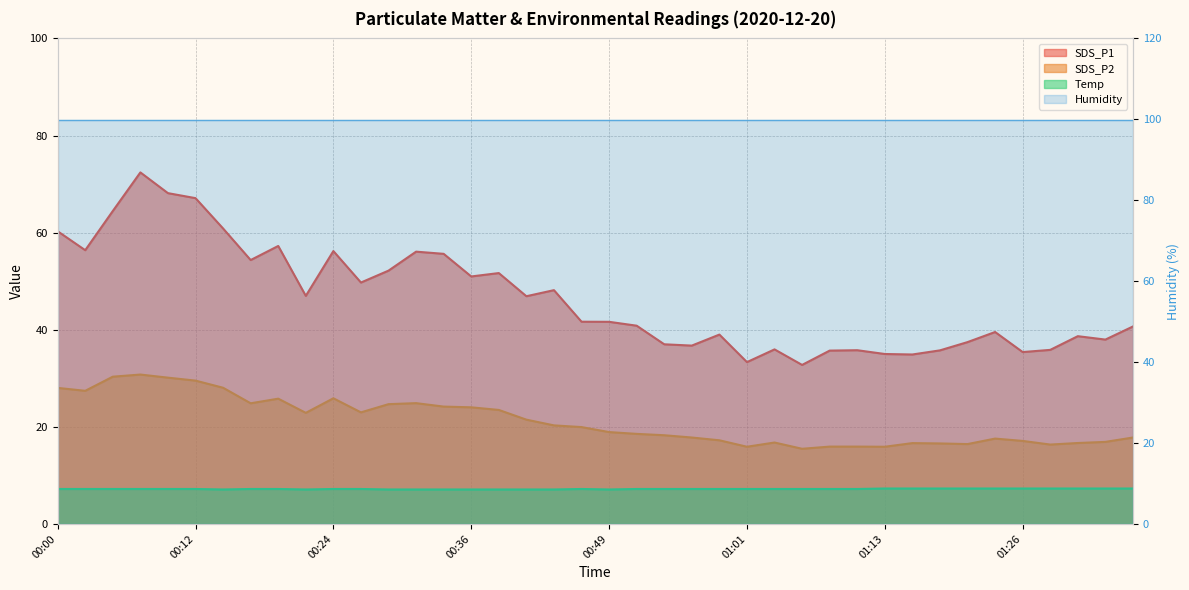

What is the difference between the maximum and minimum values in the SDS_P1 series?

39.7